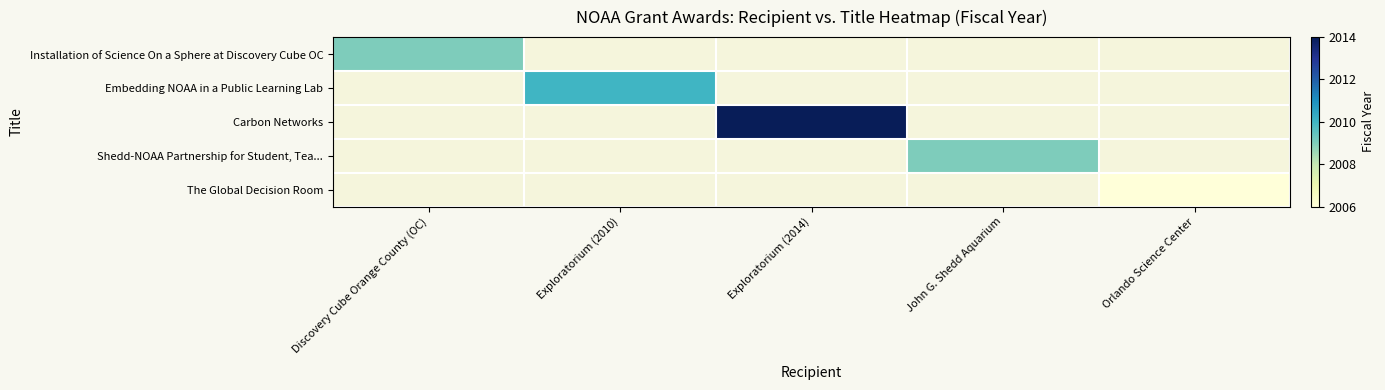

At which label does Embedding NOAA in a Public Learning Lab reach its minimum?

Discovery Cube Orange County (OC)